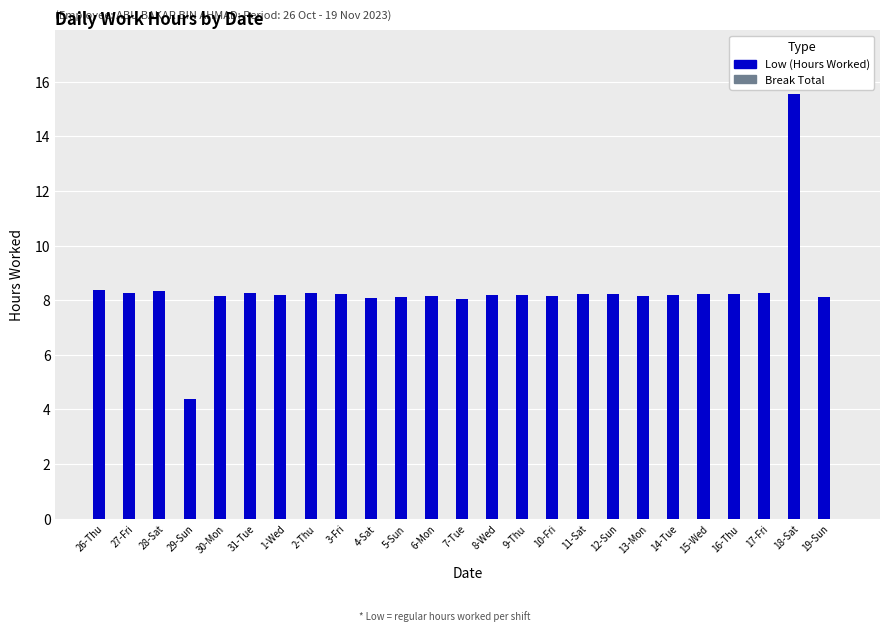

What is the sum of the values at 6-Mon and 26-Thu?

16.5